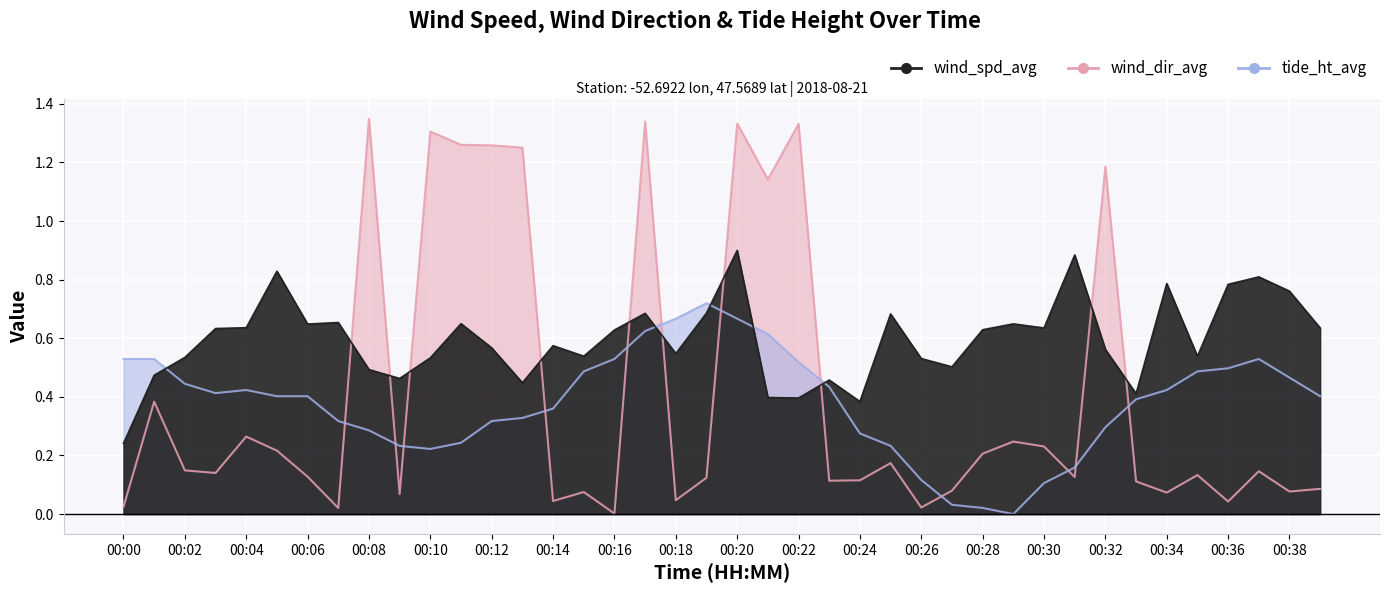

Count the number of data series in this chart.

3